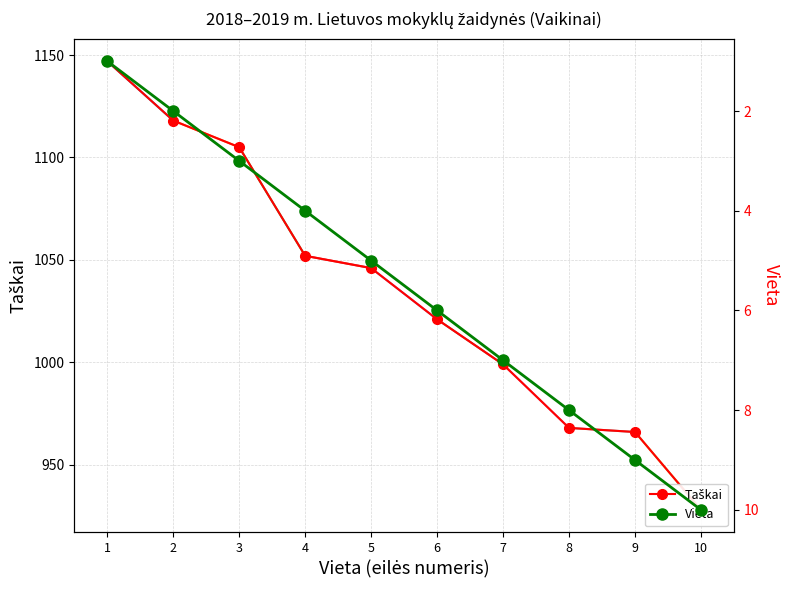

What is the value of the Taškai point at the 3rd from the left?

1105